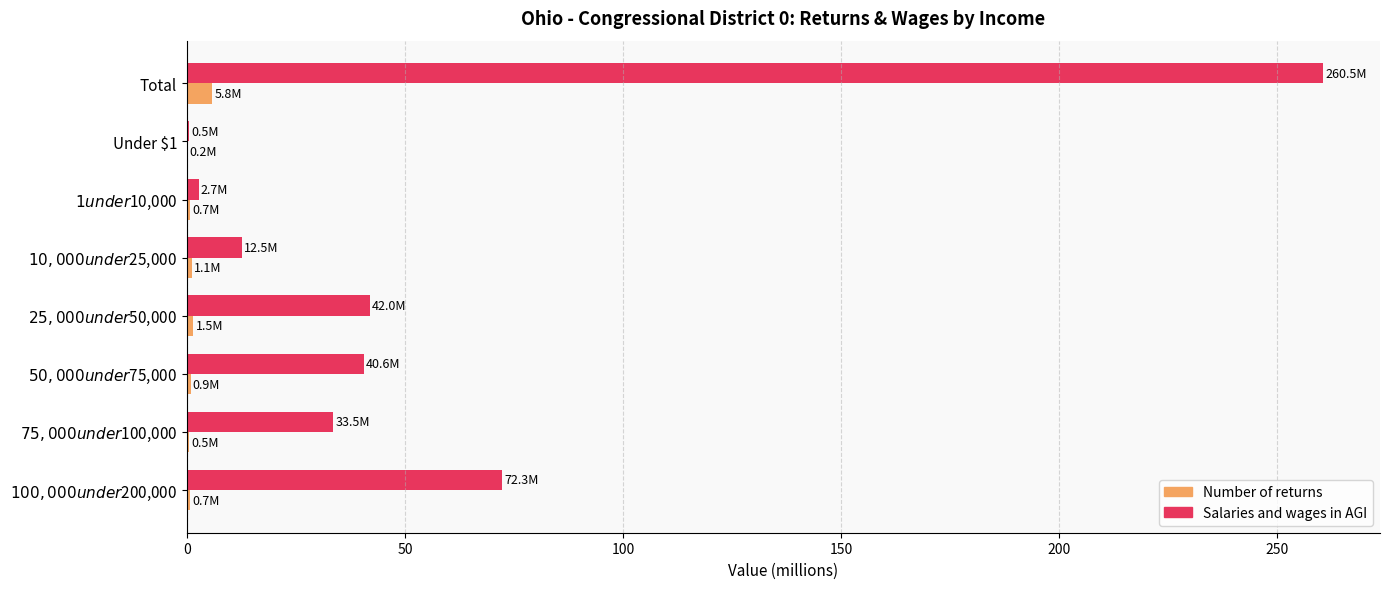

What is the highest value of the Salaries and wages in AGI series?

260.5